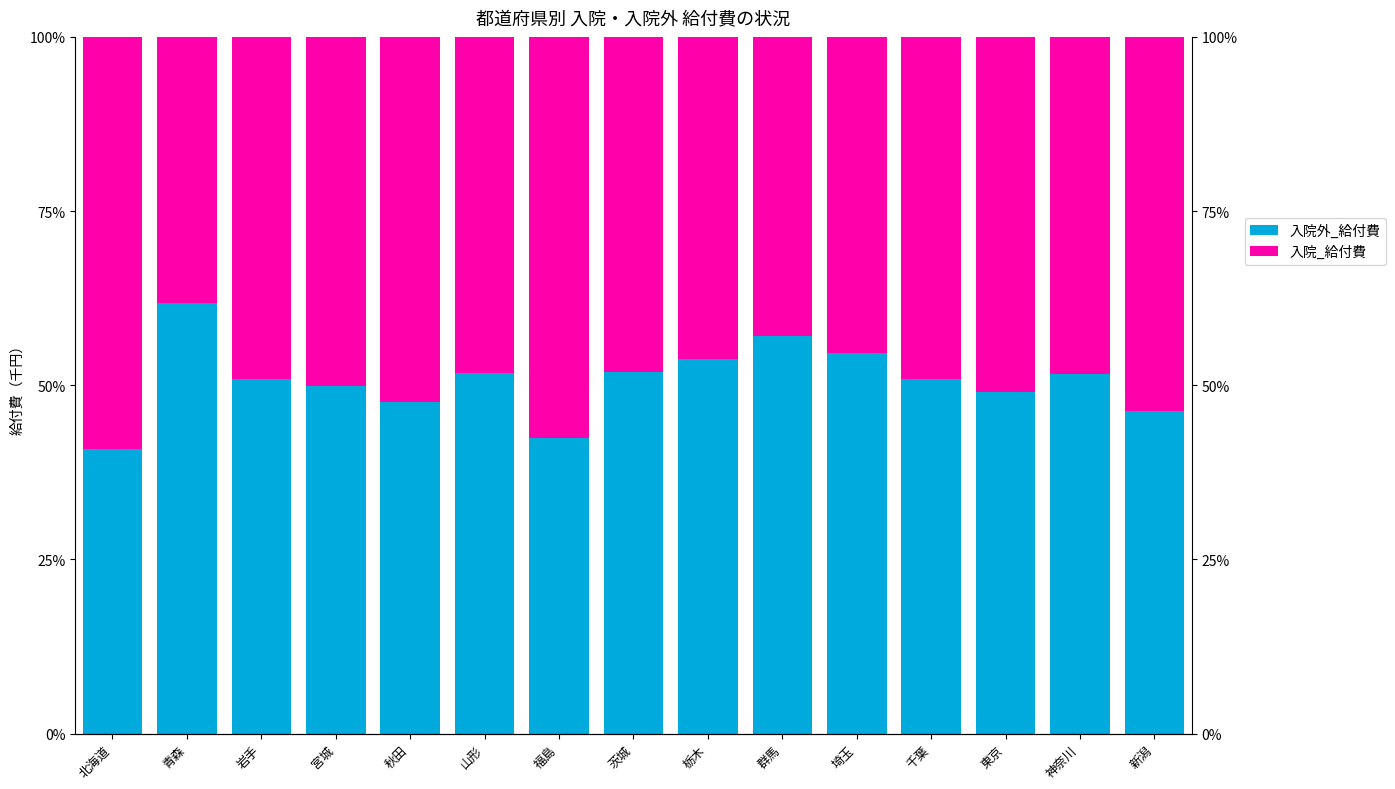

How many series are shown in this chart?

2